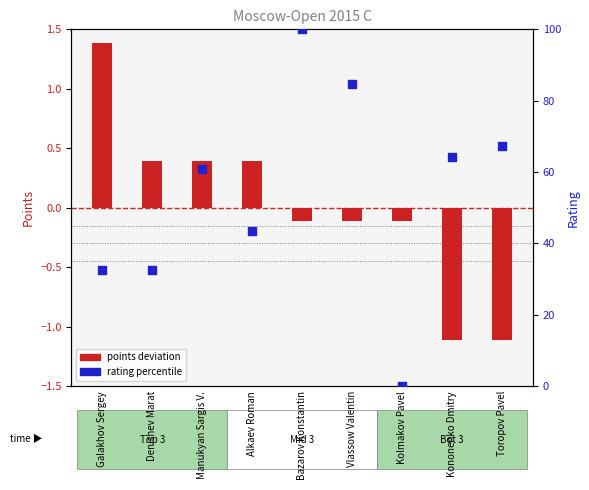

Is the value of rating percentile at Galakhov Sergey greater than the value of points deviation at Denishev Marat?

Yes